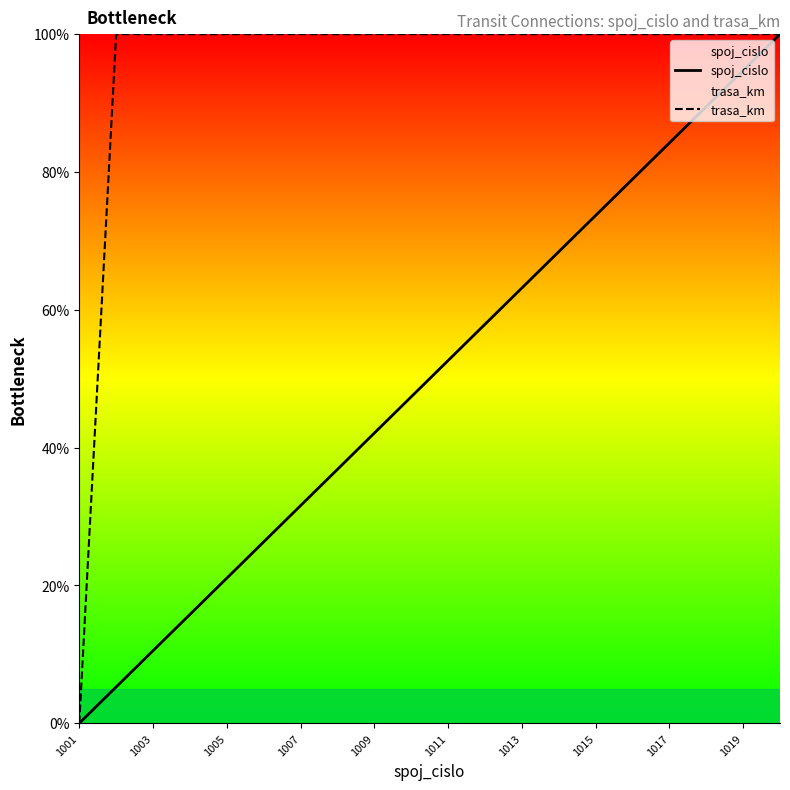

What is the spread (max minus min) of values at 1019?

5.3